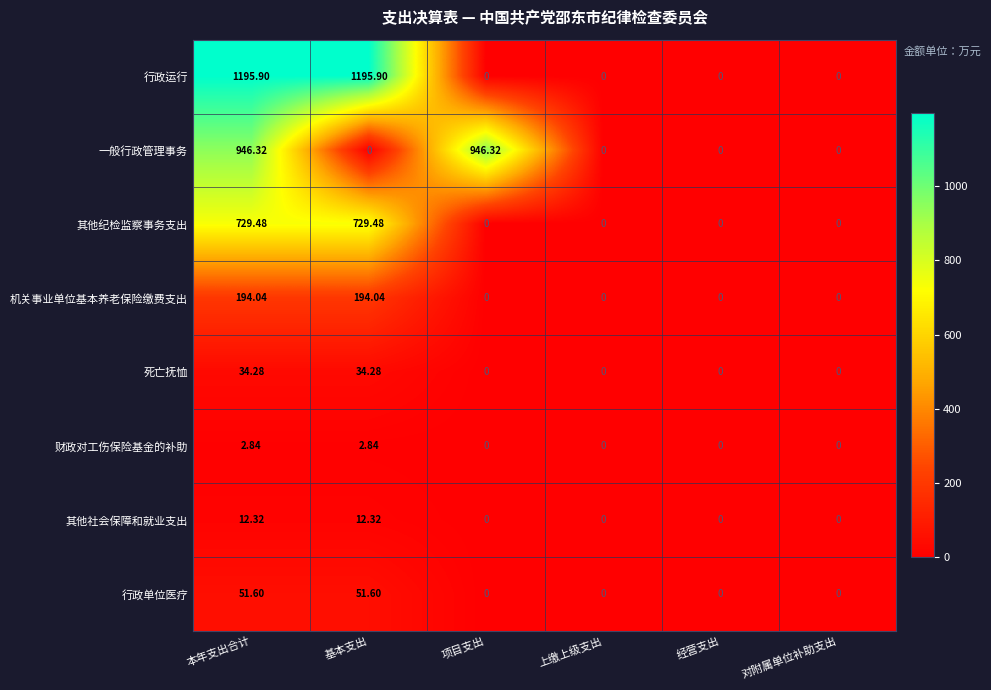

What is the difference between the highest and lowest values at 项目支出?

946.3